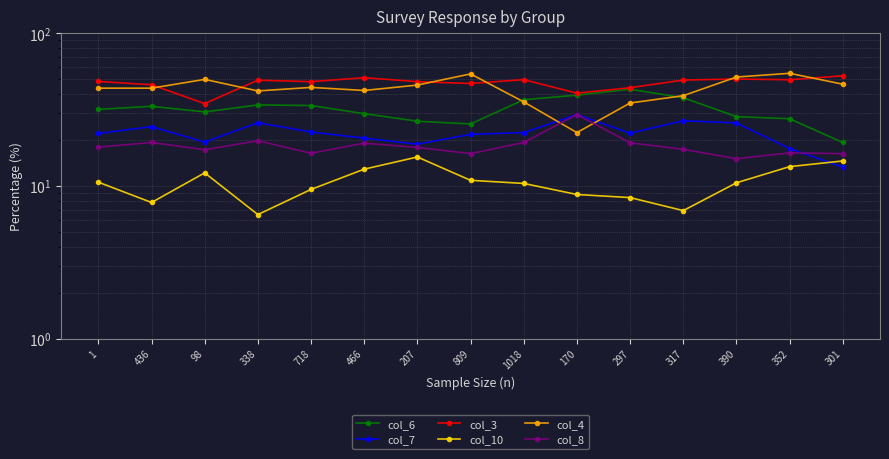

How many interior local valleys does the col_7 series have?

3